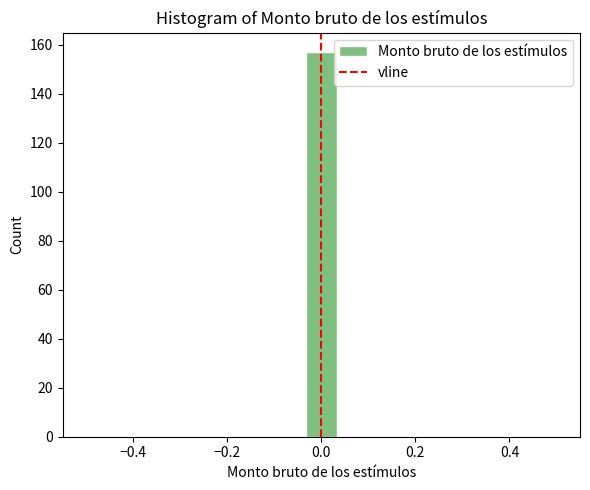

Read against the x-axis, roughly where is the centre of the tallest bar?

0.00